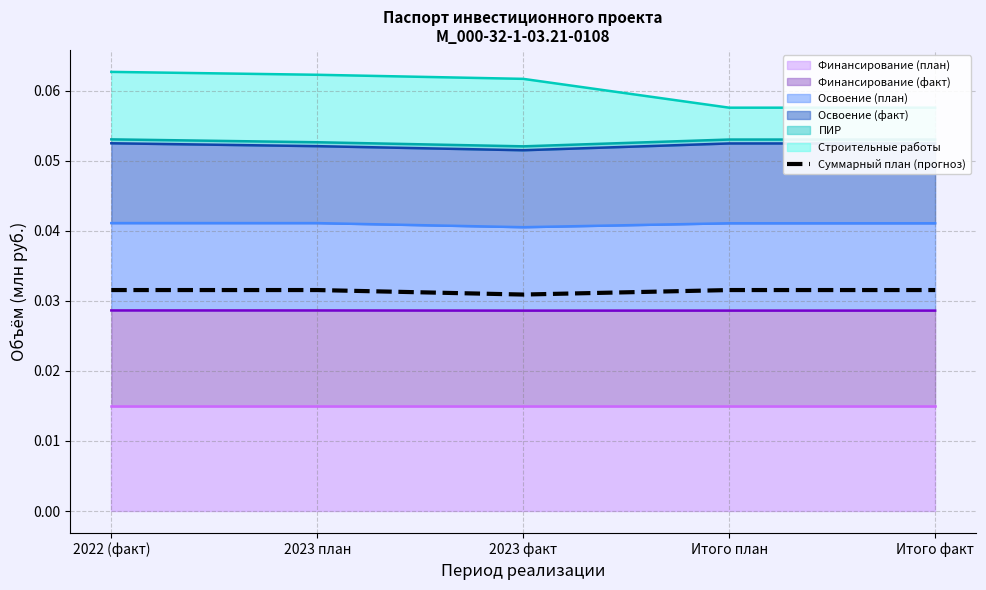

How many values are between 0 and 1?

5